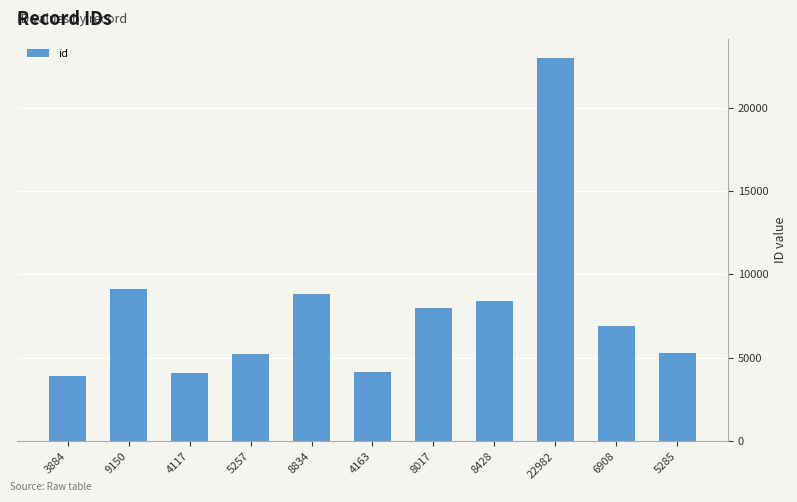

At which category does the chart reach its minimum across all series?

3884